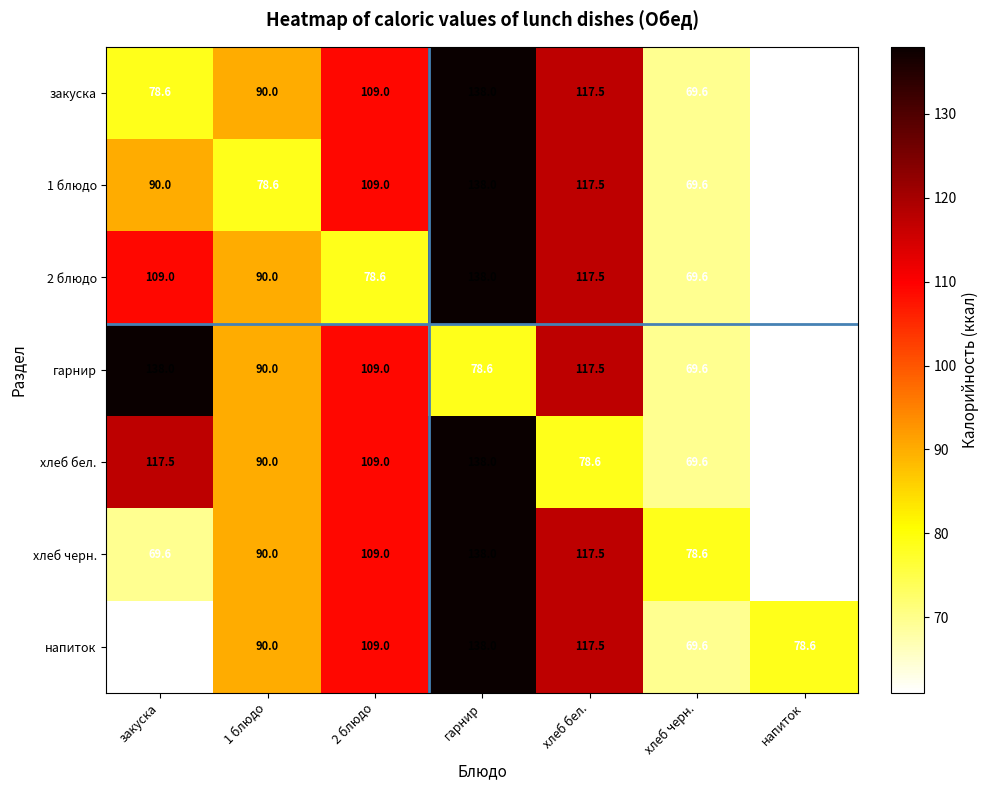

What is the minimum value for закуска?

61.0